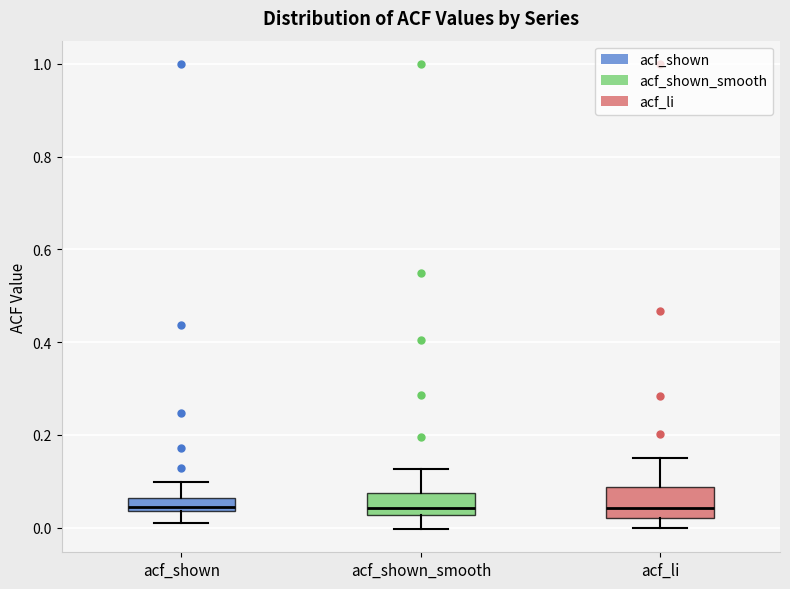

Where is the lower edge of the box for acf_shown on the y-axis? The values are not printed on the chart, so give them approximately, as read against the axis.

0.04